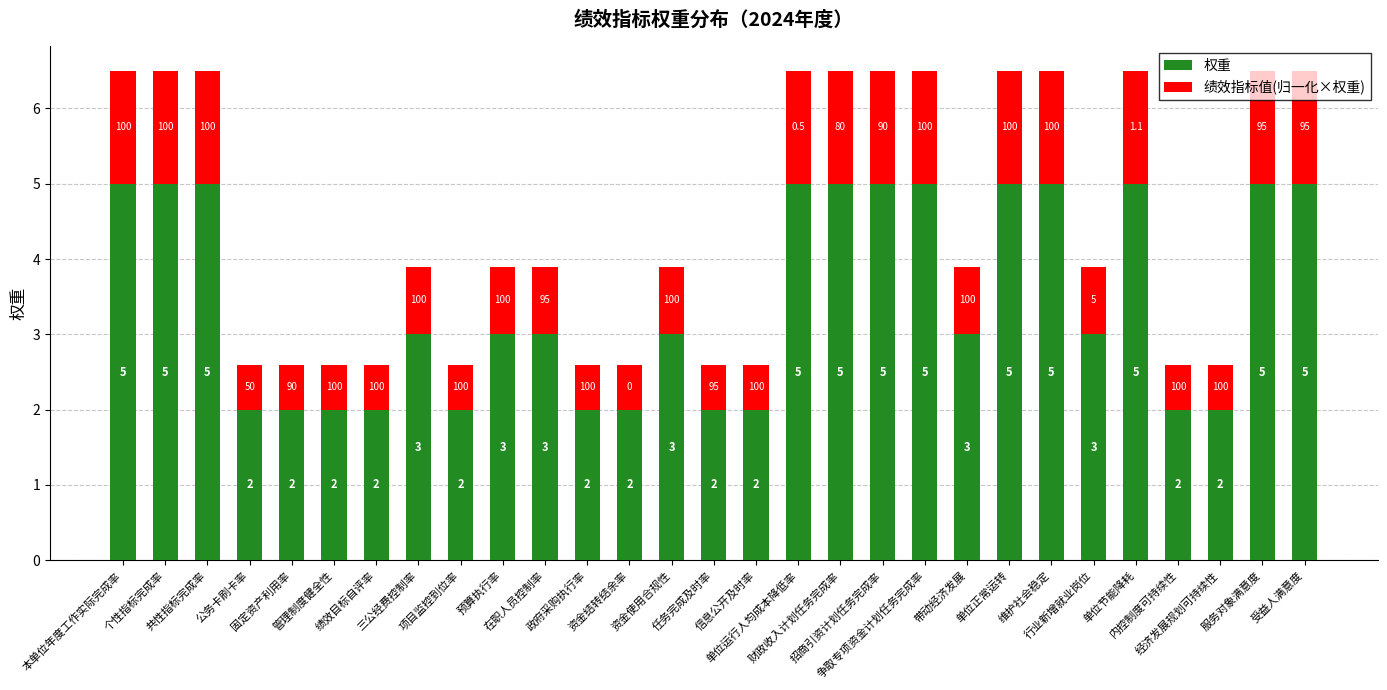

What is the minimum value for 权重?

2.0